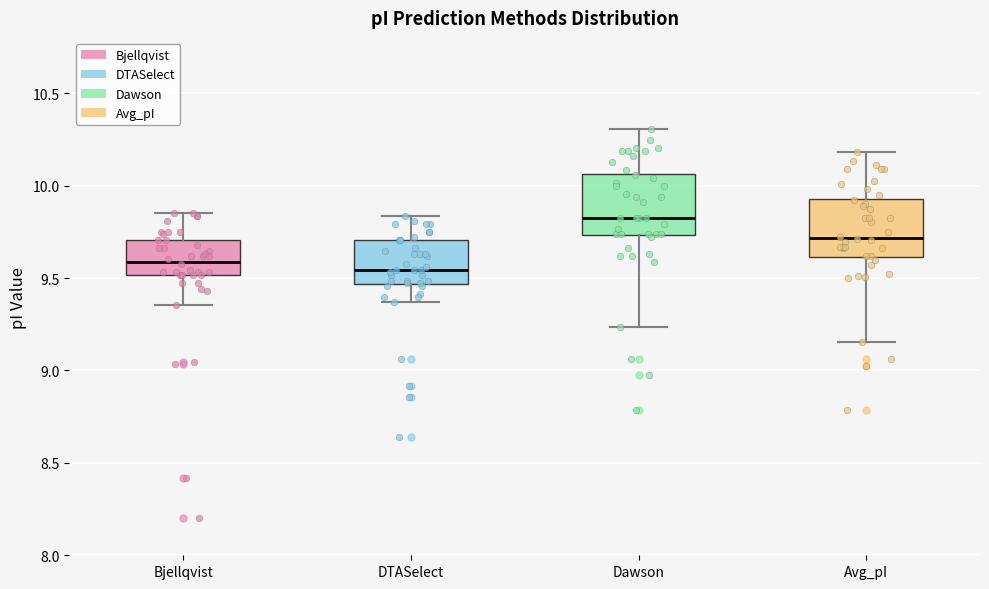

Where does the lower whisker of the box for Avg_pI end on the y-axis? The values are not printed on the chart, so give them approximately, as read against the axis.

9.15